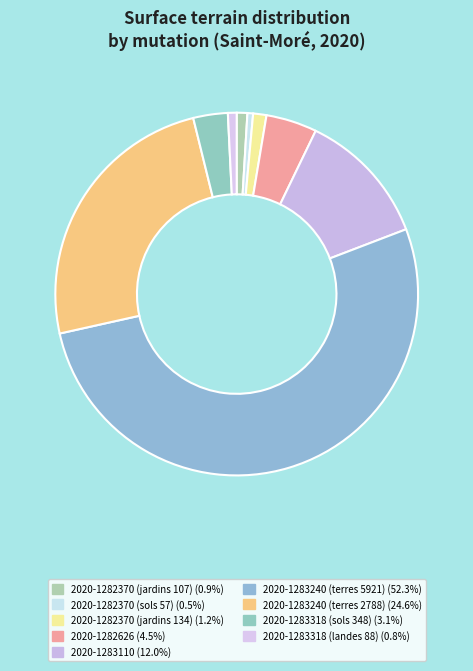

To the nearest percent, what portion does 2020-1283318 (landes 88) represent?

1%